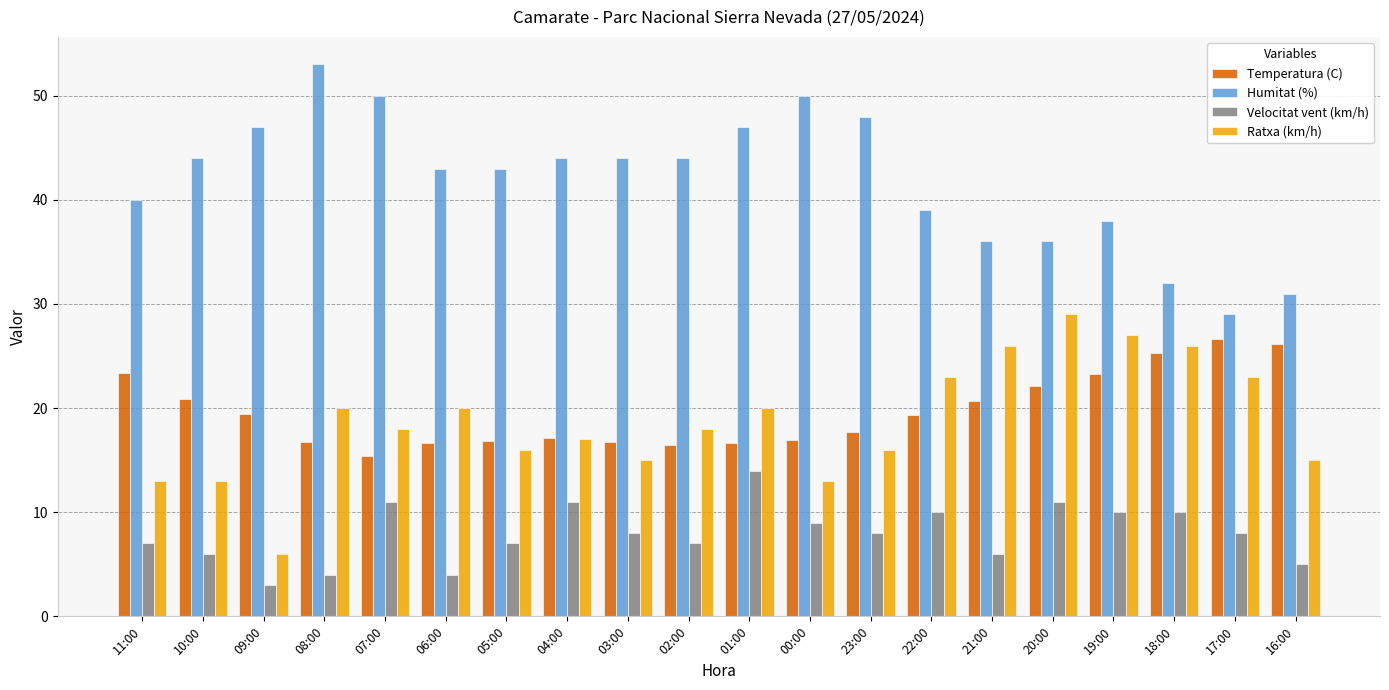

What is the smallest value displayed?

3.0